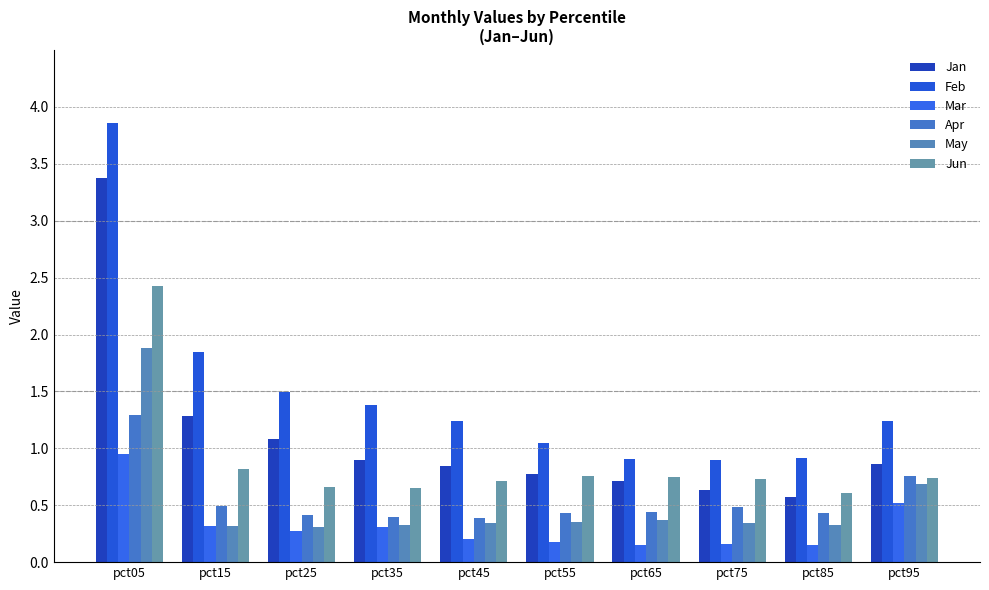

How many bars are there in each group?

6